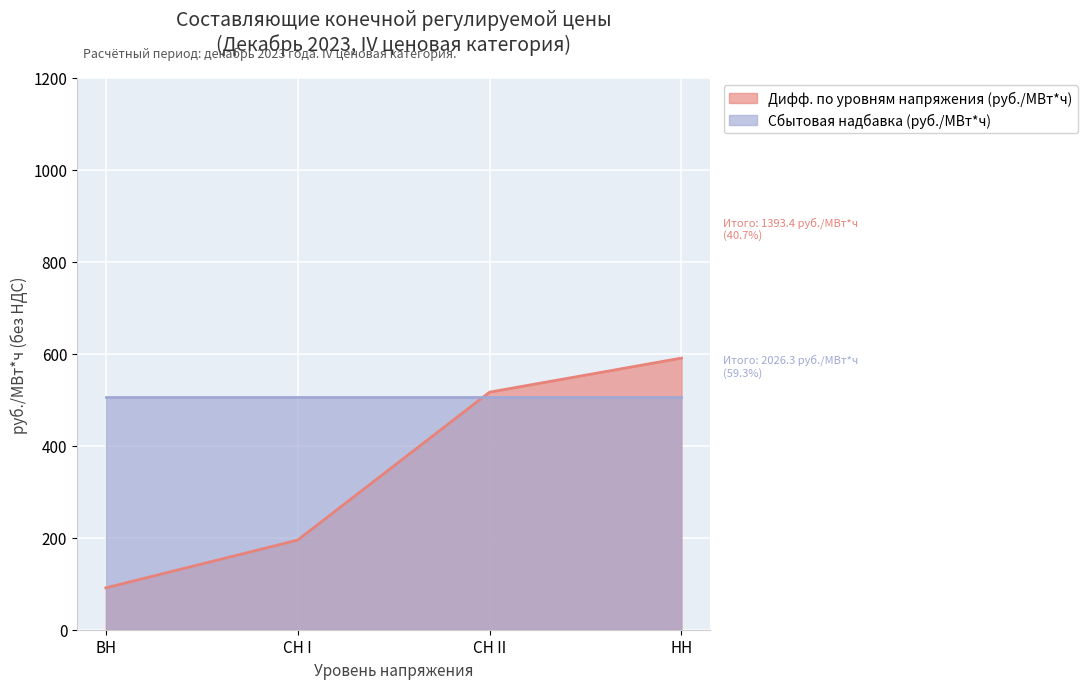

What is the maximum value shown in the chart?

590.7